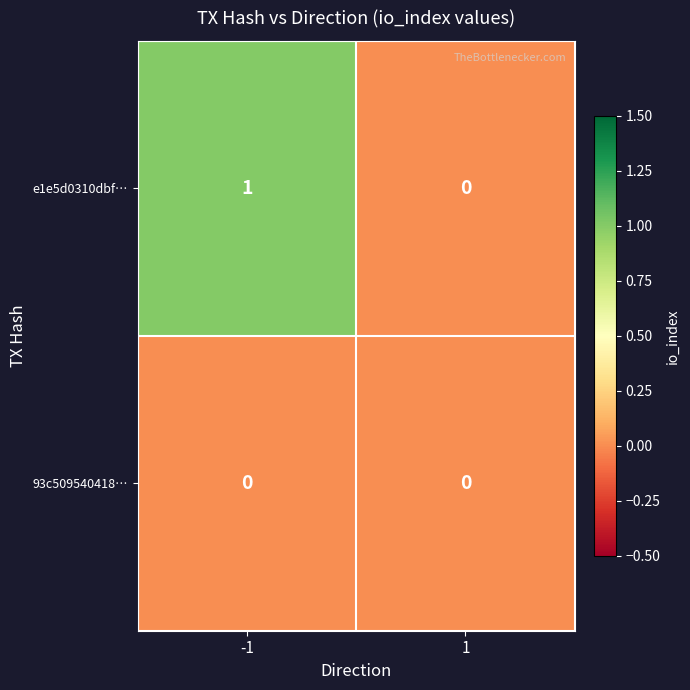

Which series has the largest range (max minus min)?

e1e5d0310dbf…